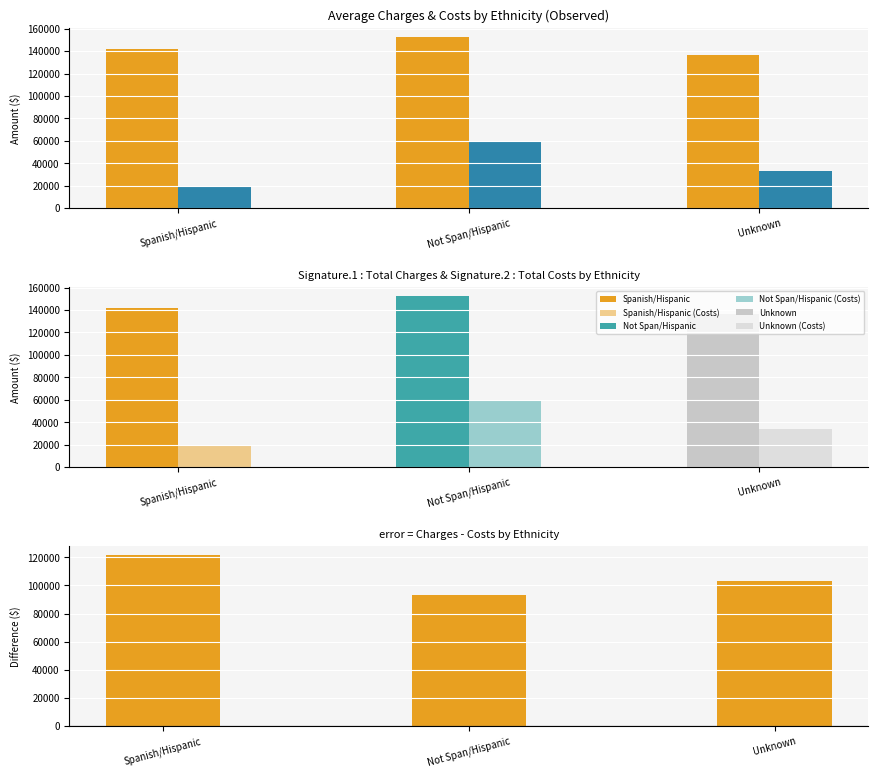

What is the label of the 3rd bar from the left?

Unknown